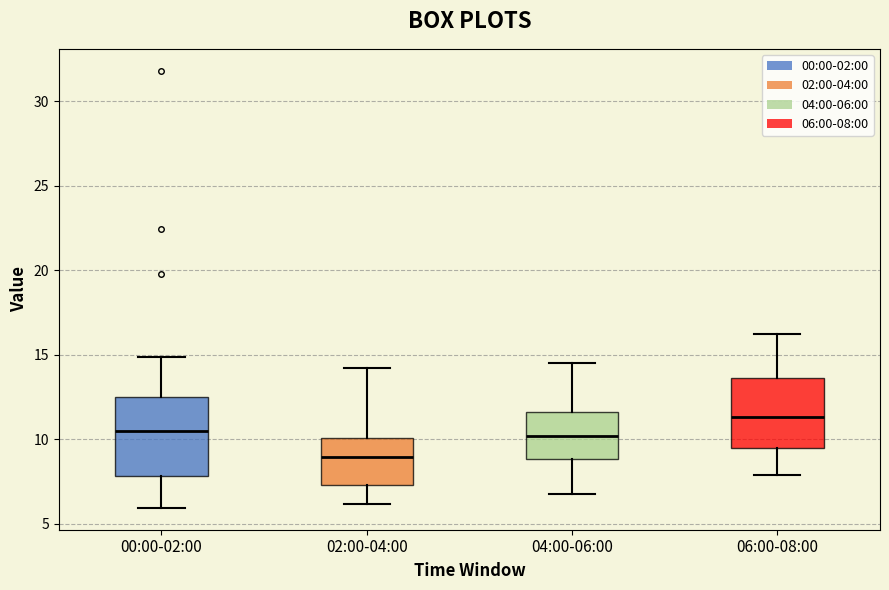

Which box is the tallest, from its lower edge to its upper edge?

00:00-02:00